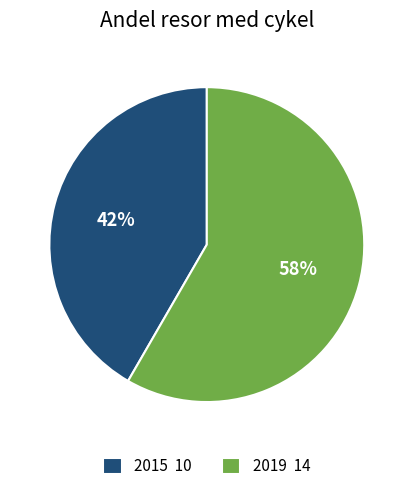

Which slice is the largest?

2019